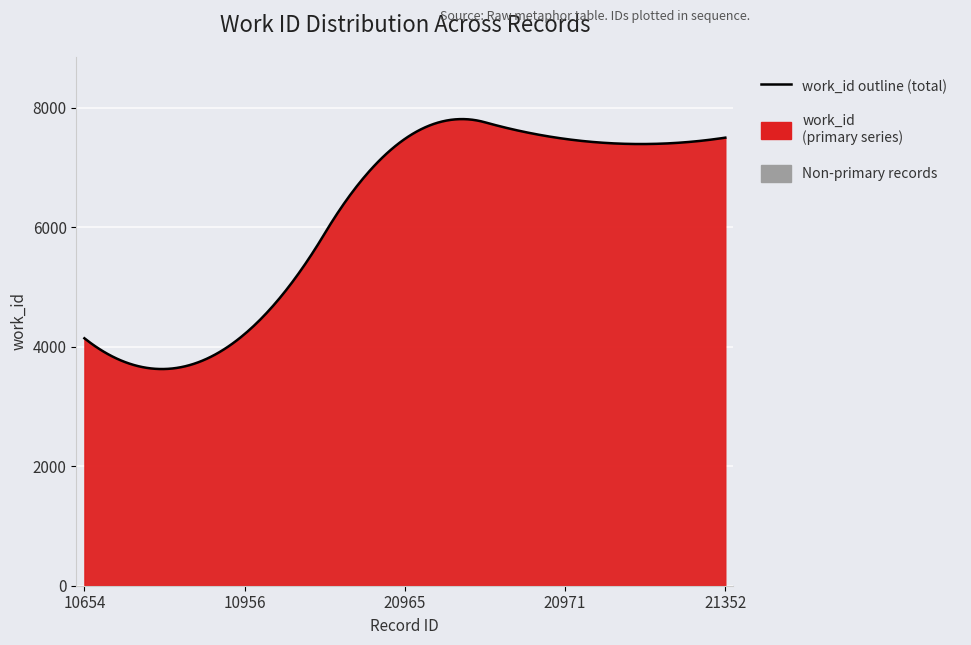

Reading left to right, extract all data points from this chart.

10654=4140	10956=4211	20965=7476	20971=7476	21352=7497